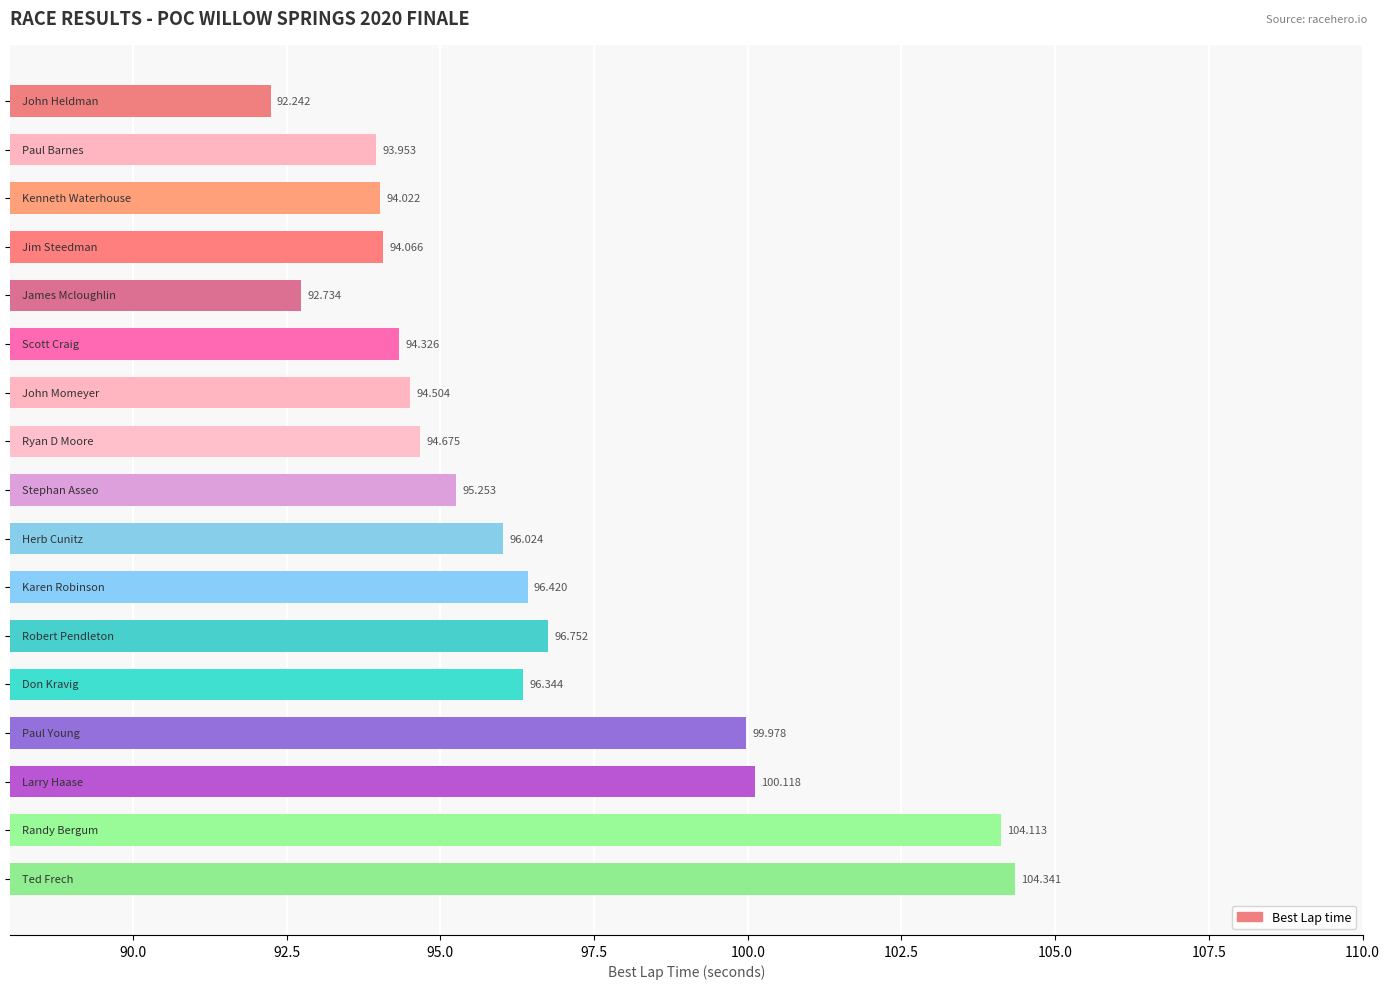

Count the number of values greater than 95.

9